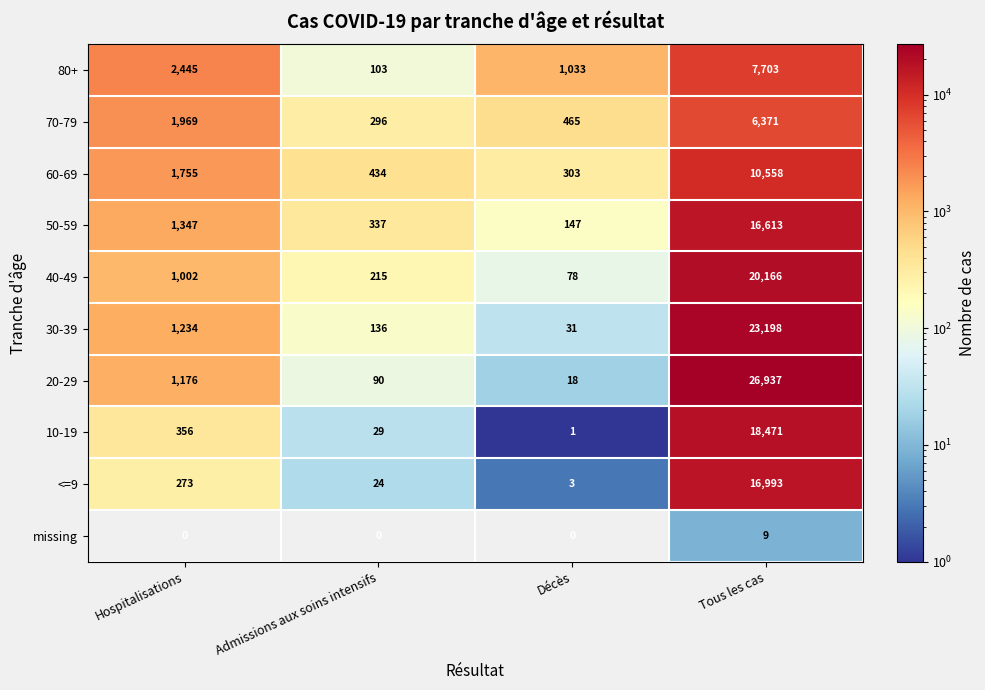

Which category has the highest value across all series?

Tous les cas